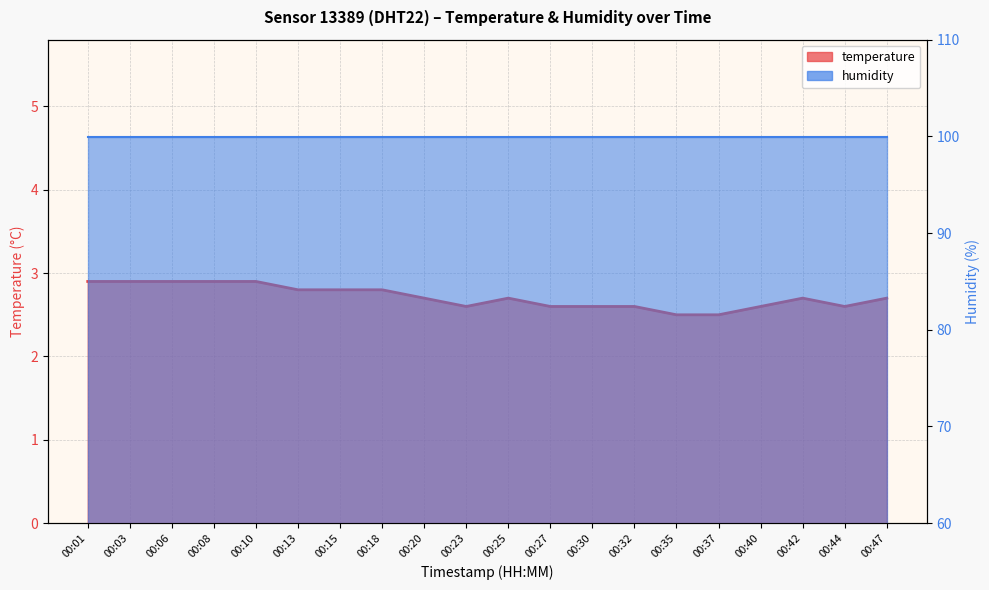

What is the greatest value displayed?

2.9